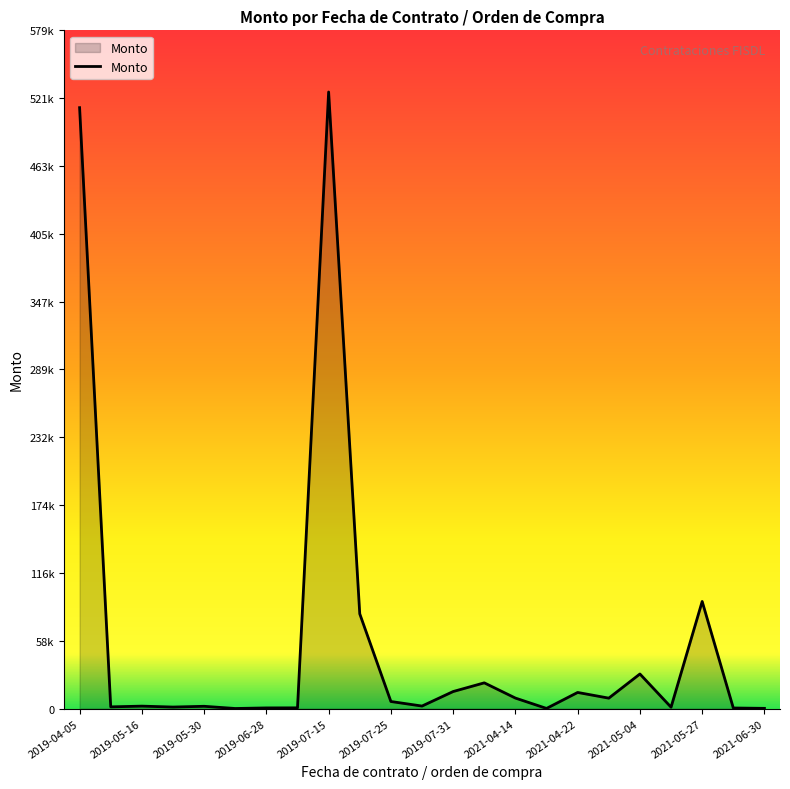

What is the minimum value shown in the chart?

50.0